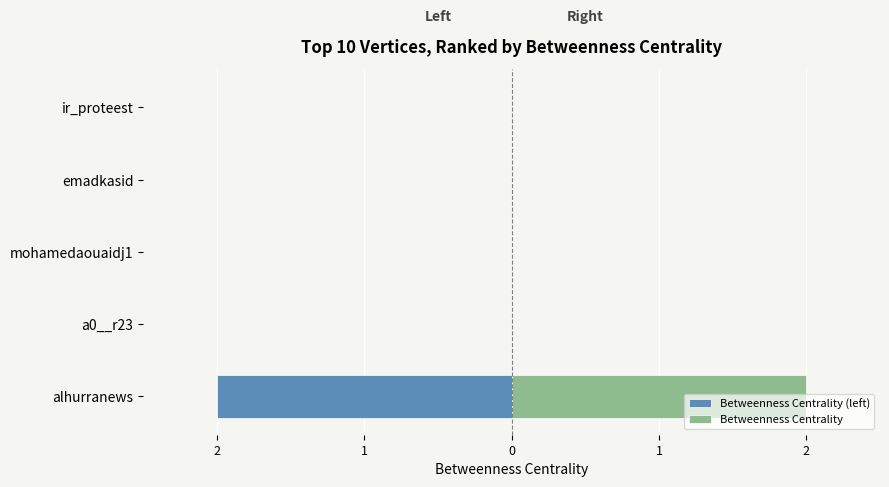

How many categories are shown in the chart?

5